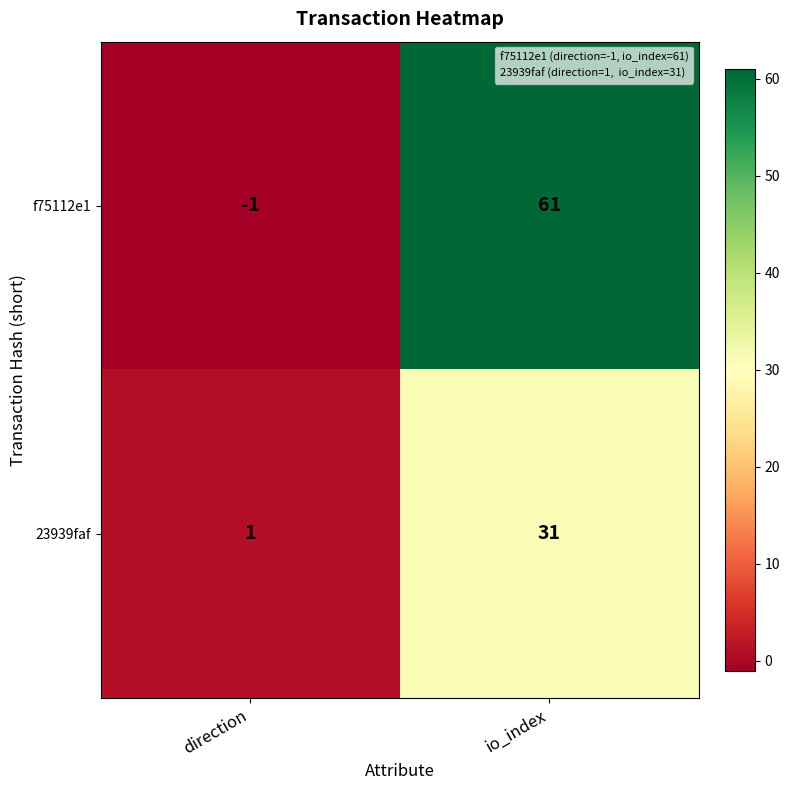

Between direction and io_index, which series saw the biggest shift?

f75112e1